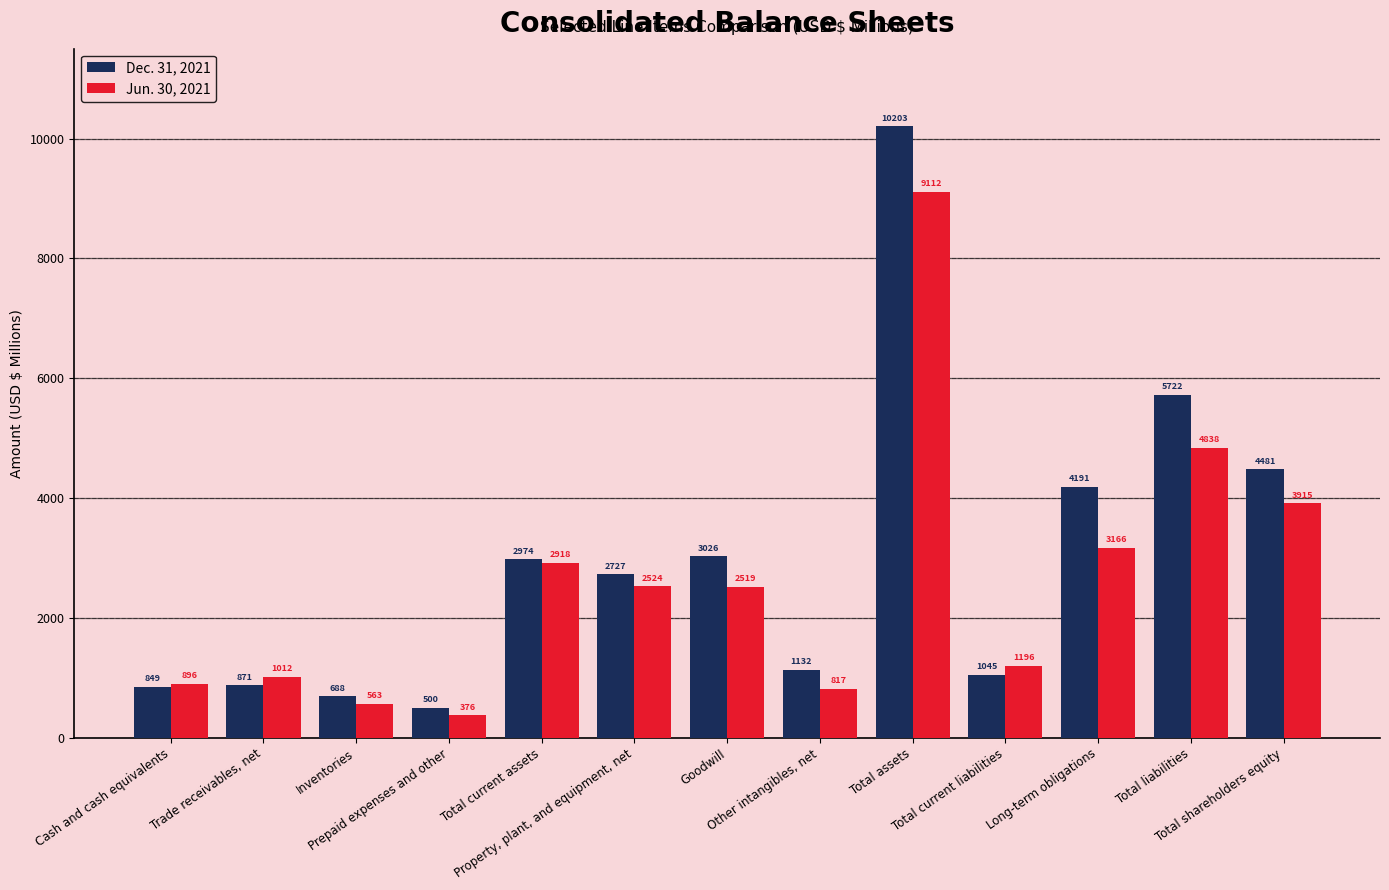

What is the value of the Jun. 30, 2021 bar at the 10th from the left?

1196